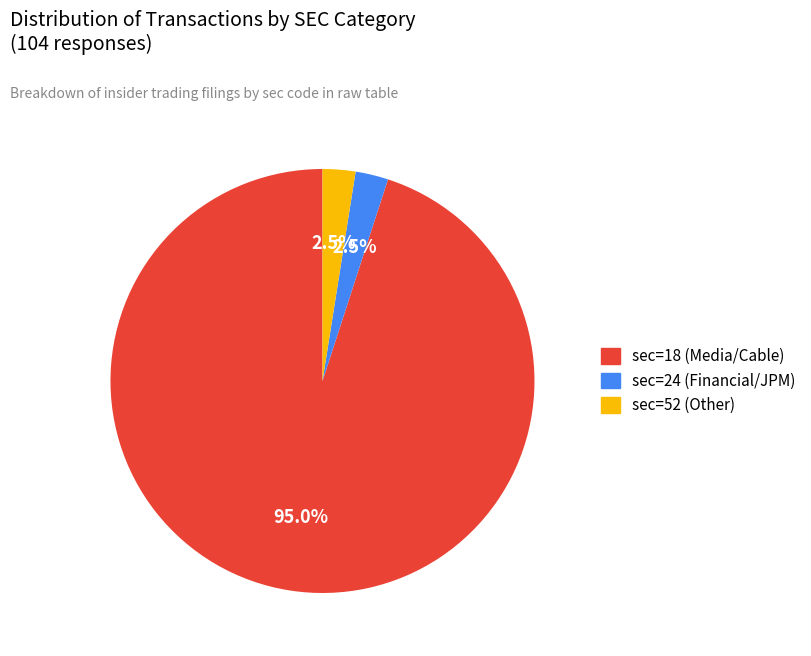

Is there a majority slice in this chart?

Yes